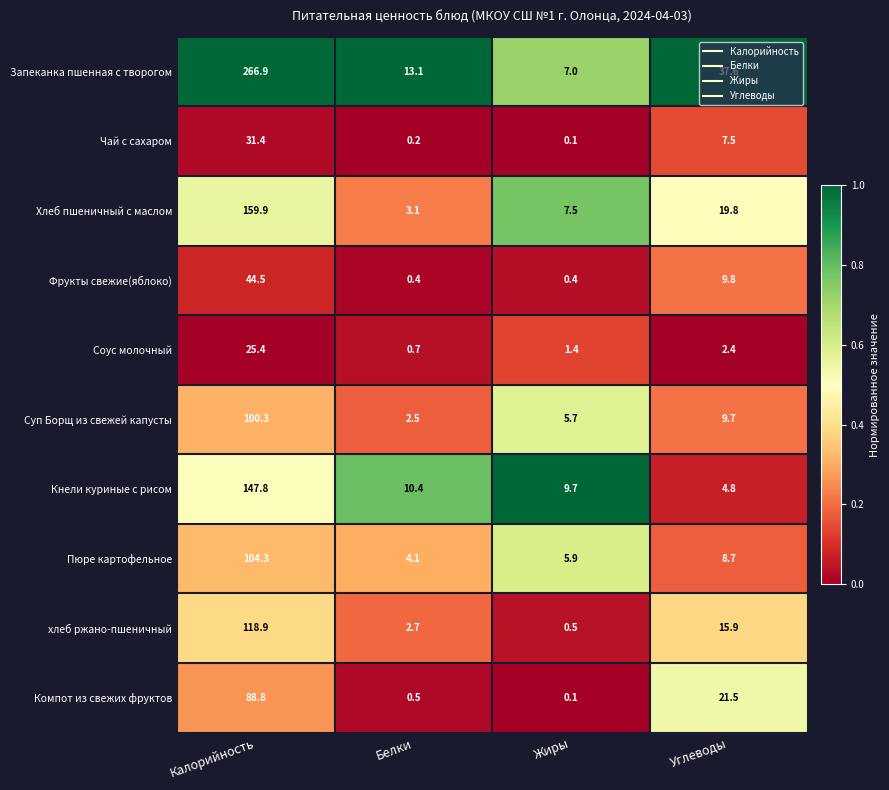

Which category has the highest value across all series?

Калорийность